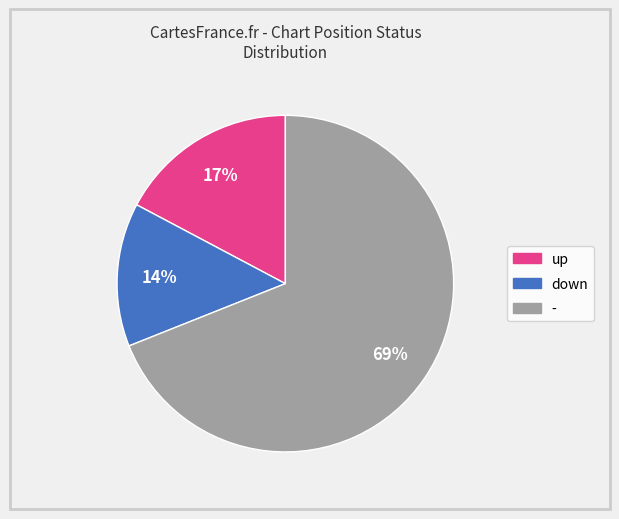

Which category has the smallest portion of the pie?

down